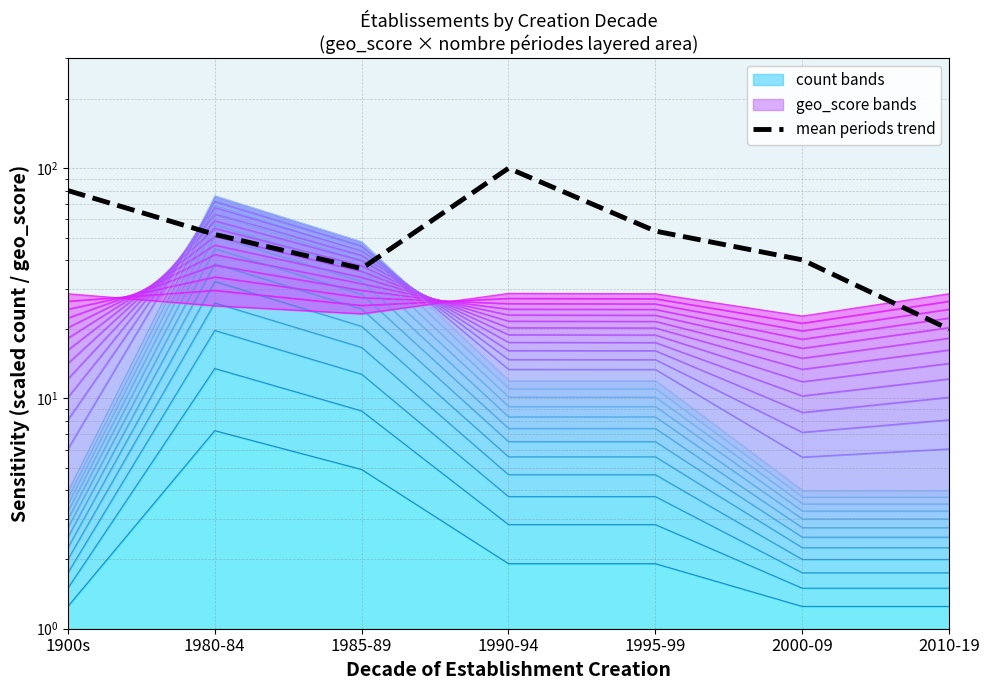

True or false: the data shows 51.6 at 1980-84.

True